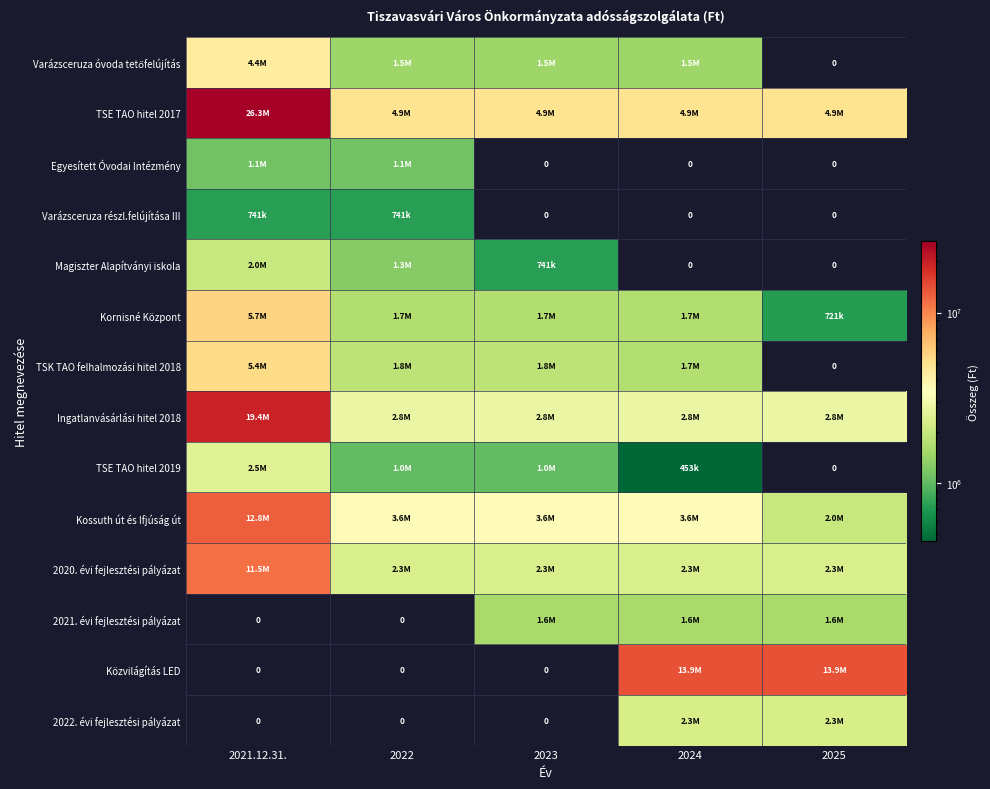

How many data points in 2021. évi fejlesztési pályázat are less than 1568620?

2